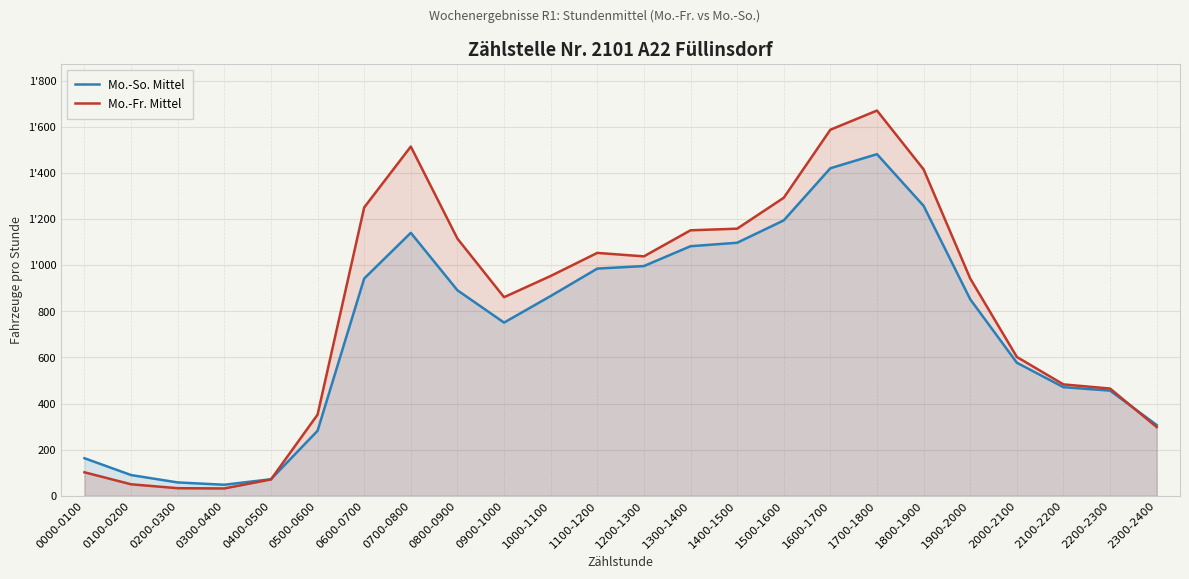

Reading left to right, transcribe all the data shown in this chart.

Mo.-So. Mittel: 163	90	58	48	72	282	942	1140	891	751	866	985	996	1082	1097	1194	1420	1481	1257	852	577	471	456	307
Mo.-Fr. Mittel: 102	50	33	32	71	352	1250	1514	1115	861	953	1053	1038	1151	1158	1292	1587	1670	1415	942	602	483	465	298